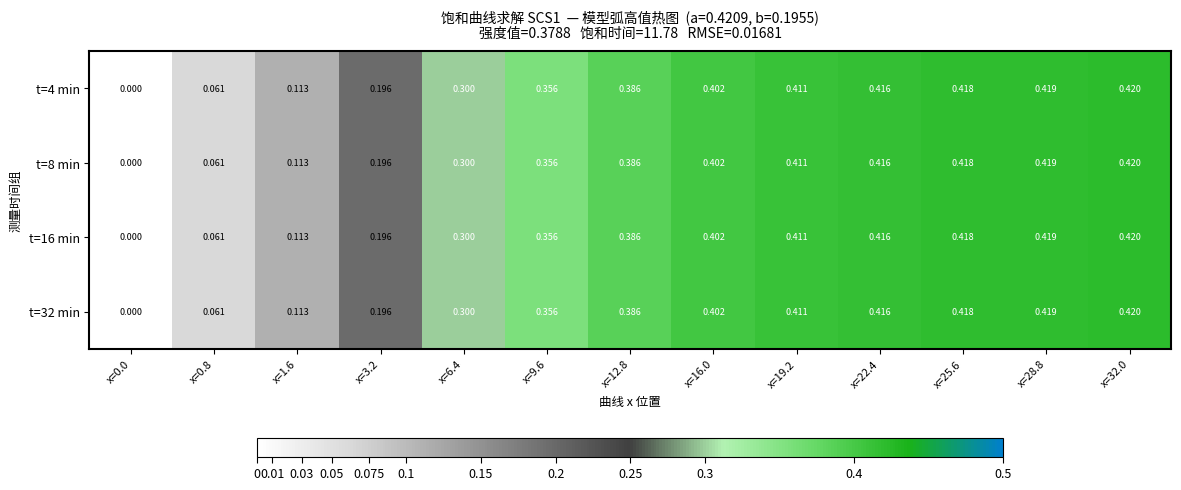

Reading right to left, what are all the values shown in this chart?

t=4 min: x=32.0=0.4	x=28.8=0.4	x=25.6=0.4	x=22.4=0.4	x=19.2=0.4	x=16.0=0.4	x=12.8=0.4	x=9.6=0.4	x=6.4=0.3	x=3.2=0.2	x=1.6=0.1	x=0.8=0.1	x=0.0=0.0
t=8 min: x=32.0=0.4	x=28.8=0.4	x=25.6=0.4	x=22.4=0.4	x=19.2=0.4	x=16.0=0.4	x=12.8=0.4	x=9.6=0.4	x=6.4=0.3	x=3.2=0.2	x=1.6=0.1	x=0.8=0.1	x=0.0=0.0
t=16 min: x=32.0=0.4	x=28.8=0.4	x=25.6=0.4	x=22.4=0.4	x=19.2=0.4	x=16.0=0.4	x=12.8=0.4	x=9.6=0.4	x=6.4=0.3	x=3.2=0.2	x=1.6=0.1	x=0.8=0.1	x=0.0=0.0
t=32 min: x=32.0=0.4	x=28.8=0.4	x=25.6=0.4	x=22.4=0.4	x=19.2=0.4	x=16.0=0.4	x=12.8=0.4	x=9.6=0.4	x=6.4=0.3	x=3.2=0.2	x=1.6=0.1	x=0.8=0.1	x=0.0=0.0